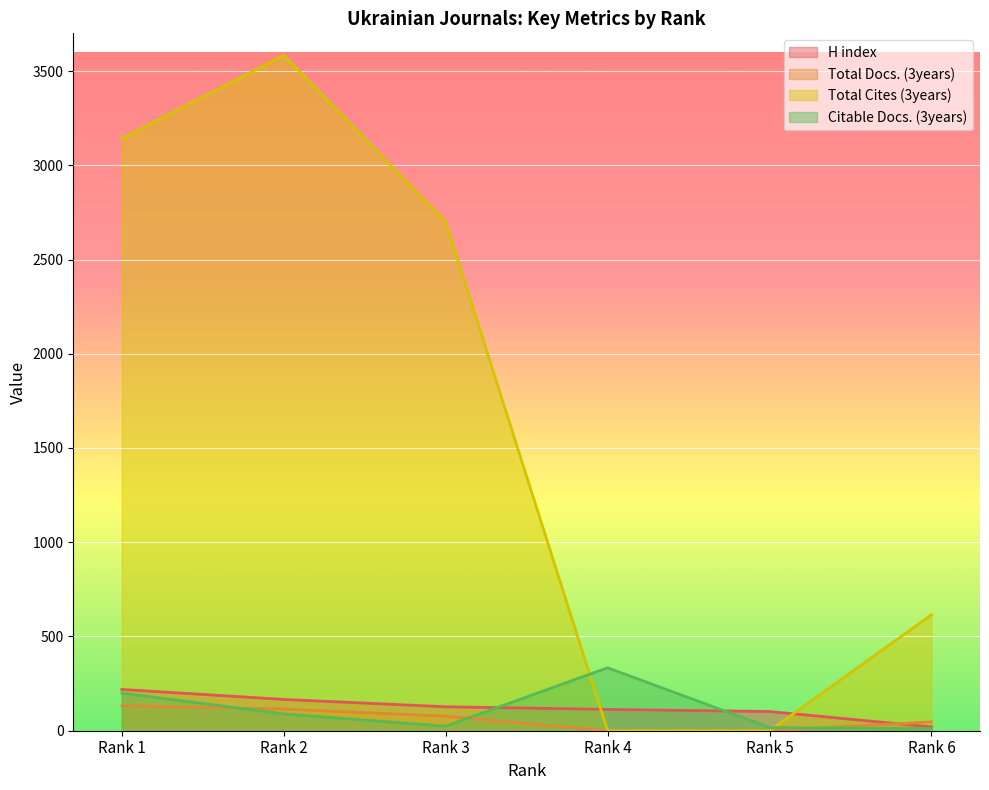

How many intersections are there between Total Docs. (3years) and Citable Docs. (3years)?

3